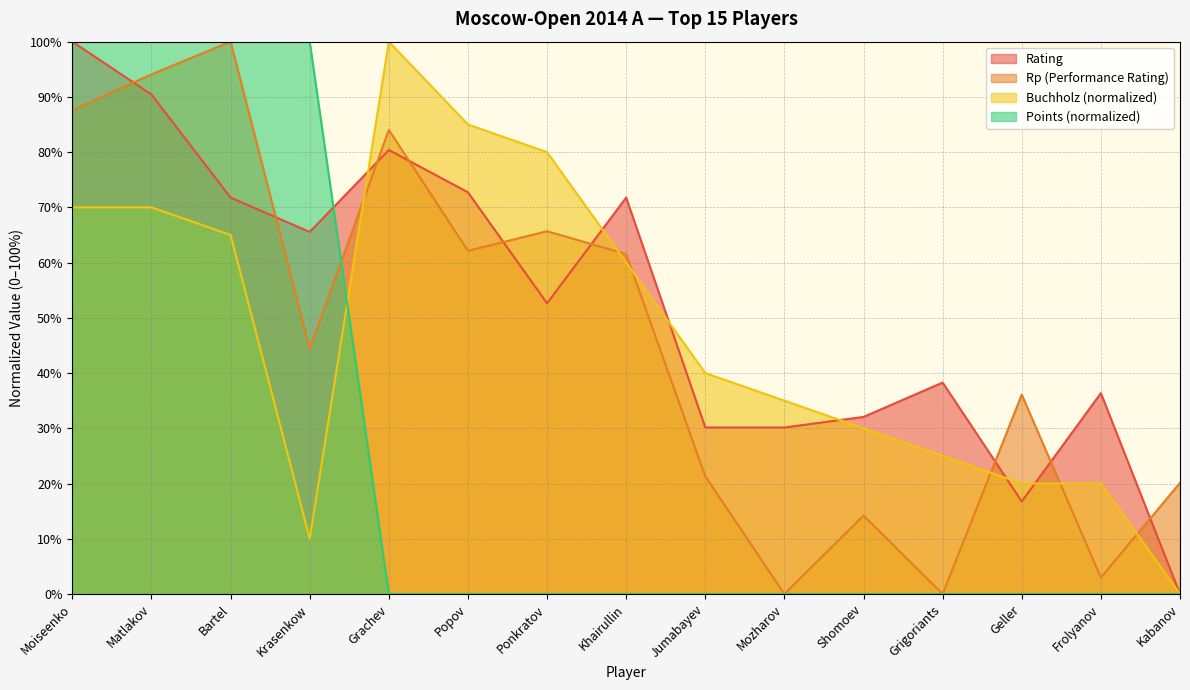

List the series in order of their peak value, lowest first.

Rating, Points, Rp, Buchholz